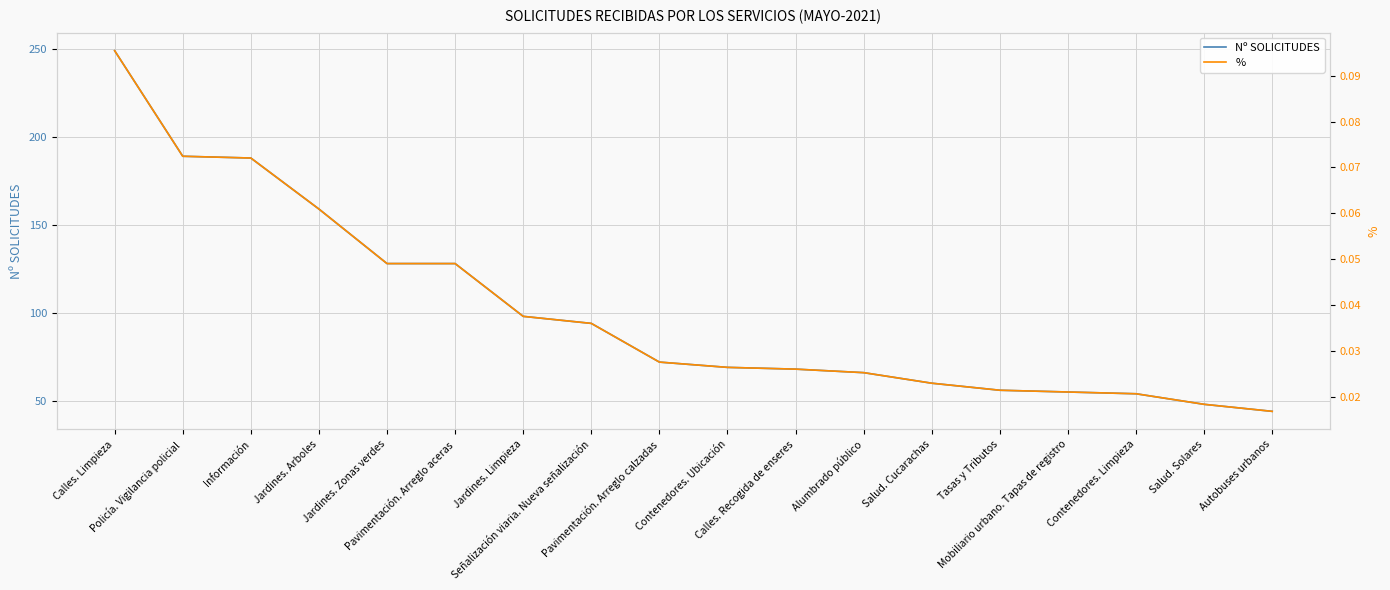

What are all the series names shown in the legend?

Nº SOLICITUDES, %